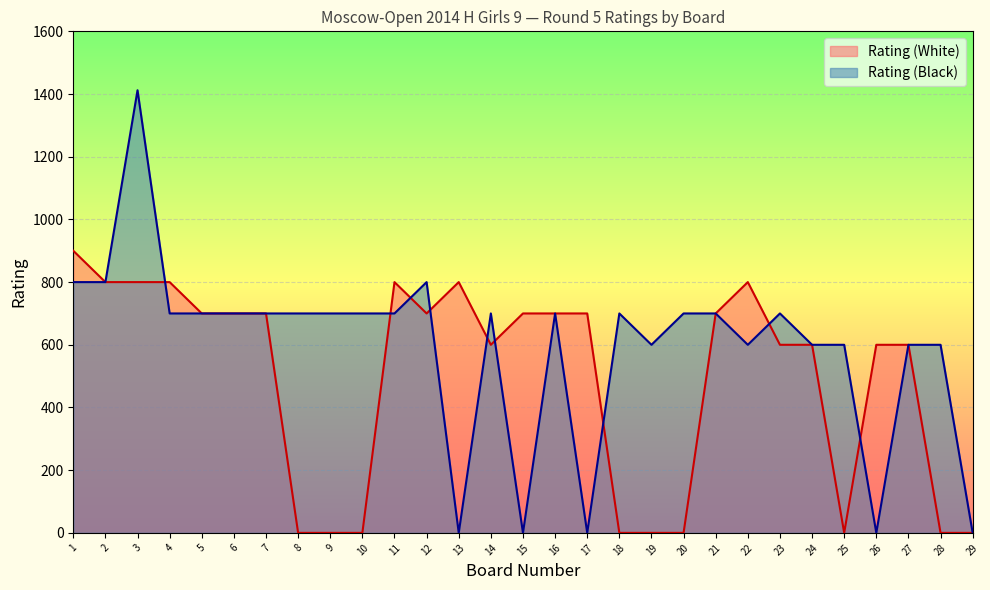

What is the difference between the highest and lowest values at 1?

100